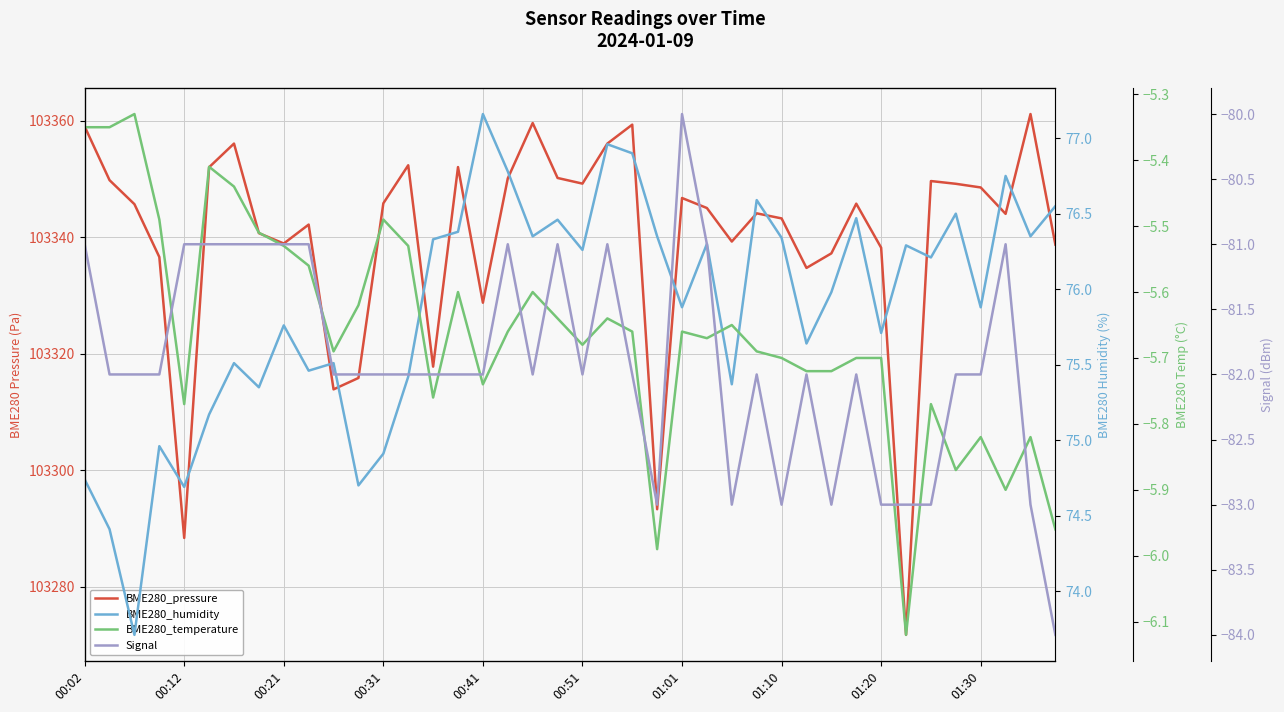

Which series changed the most between 00:41 and 17?

BME280_pressure